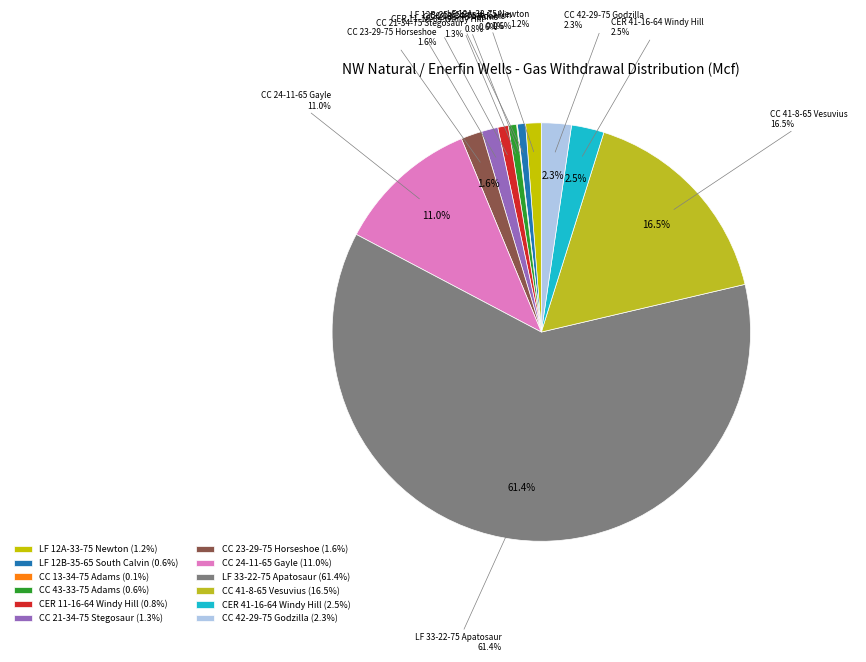

Count the number of slices in the pie.

12